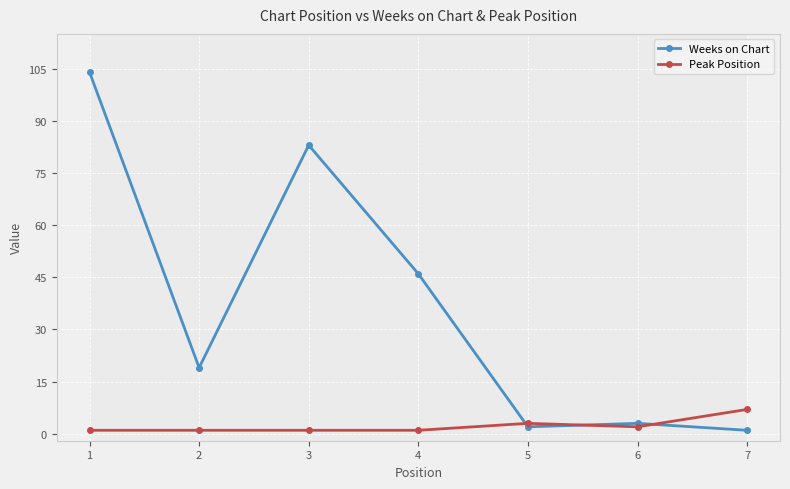

Is the value of Peak Position at 6 greater than the value of Weeks on Chart at 2?

No